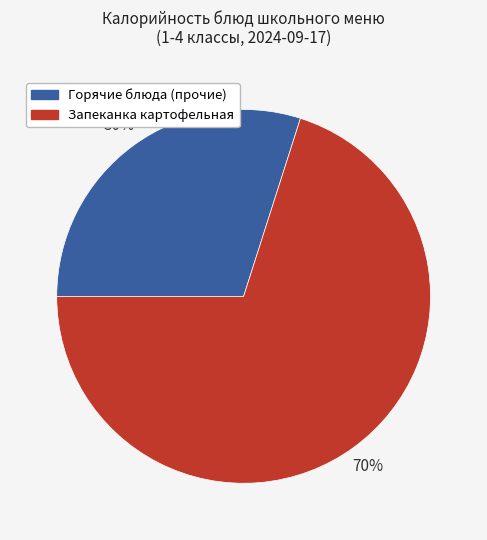

Is there a majority slice in this chart?

Yes